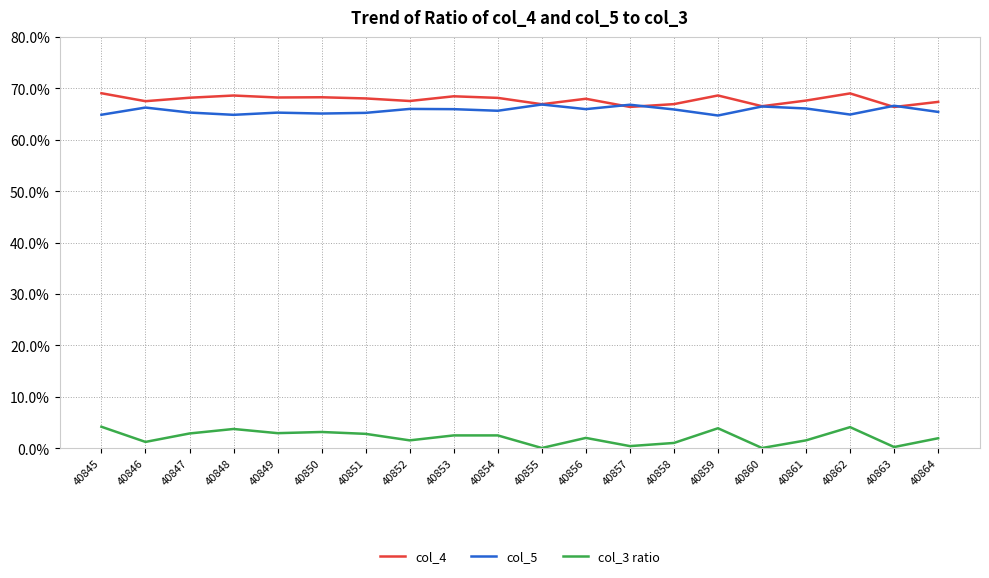

What is the total value across all series at 40859?

137.3